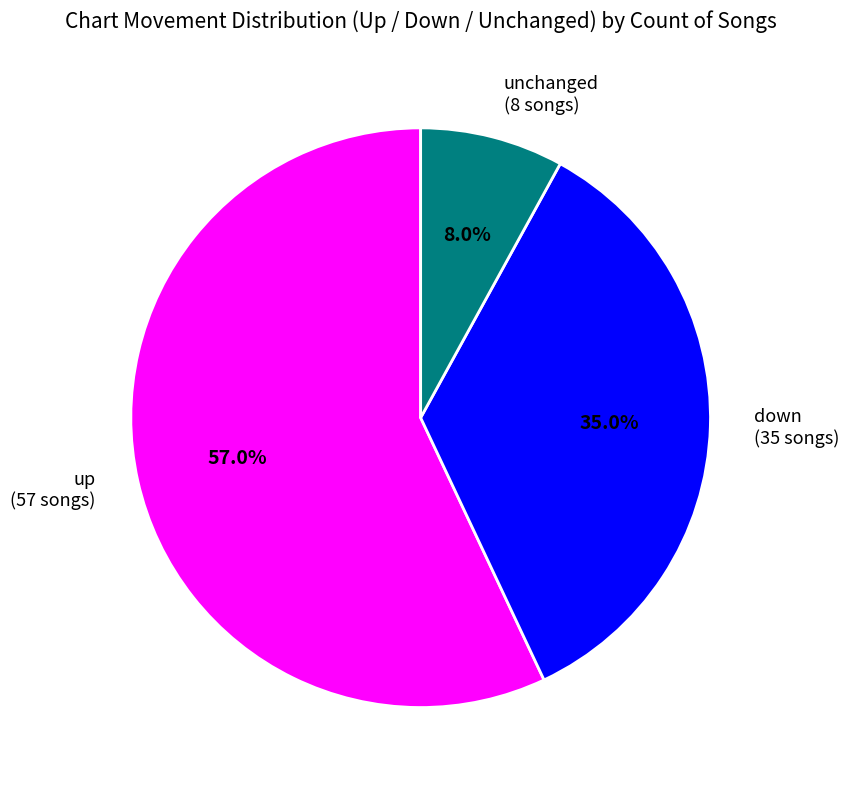

Which slice is the smallest?

unchanged (8 songs)